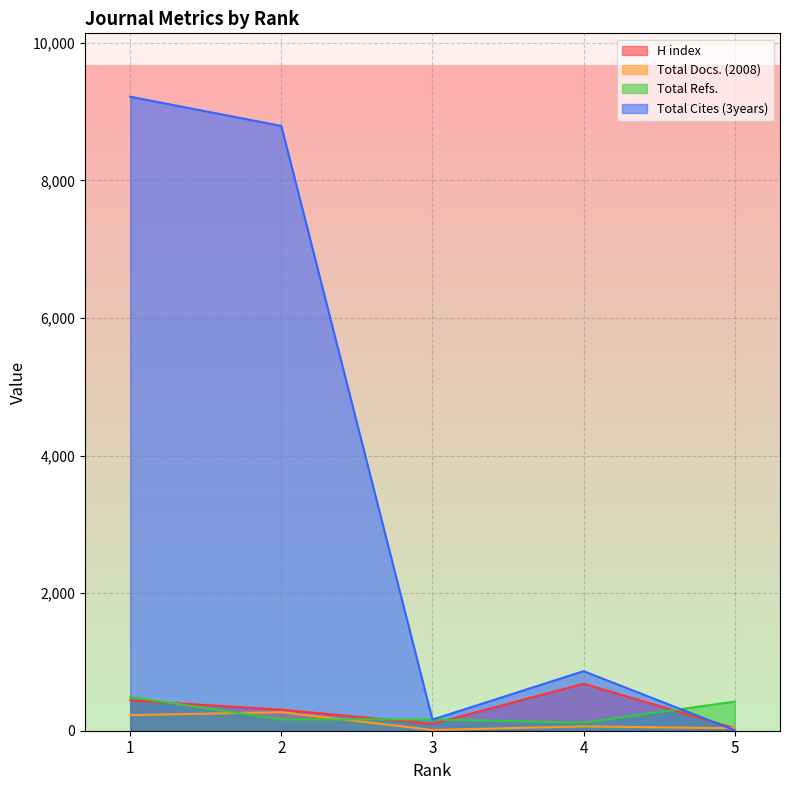

Which category has the highest value in the Total Cites (3years) series?

1